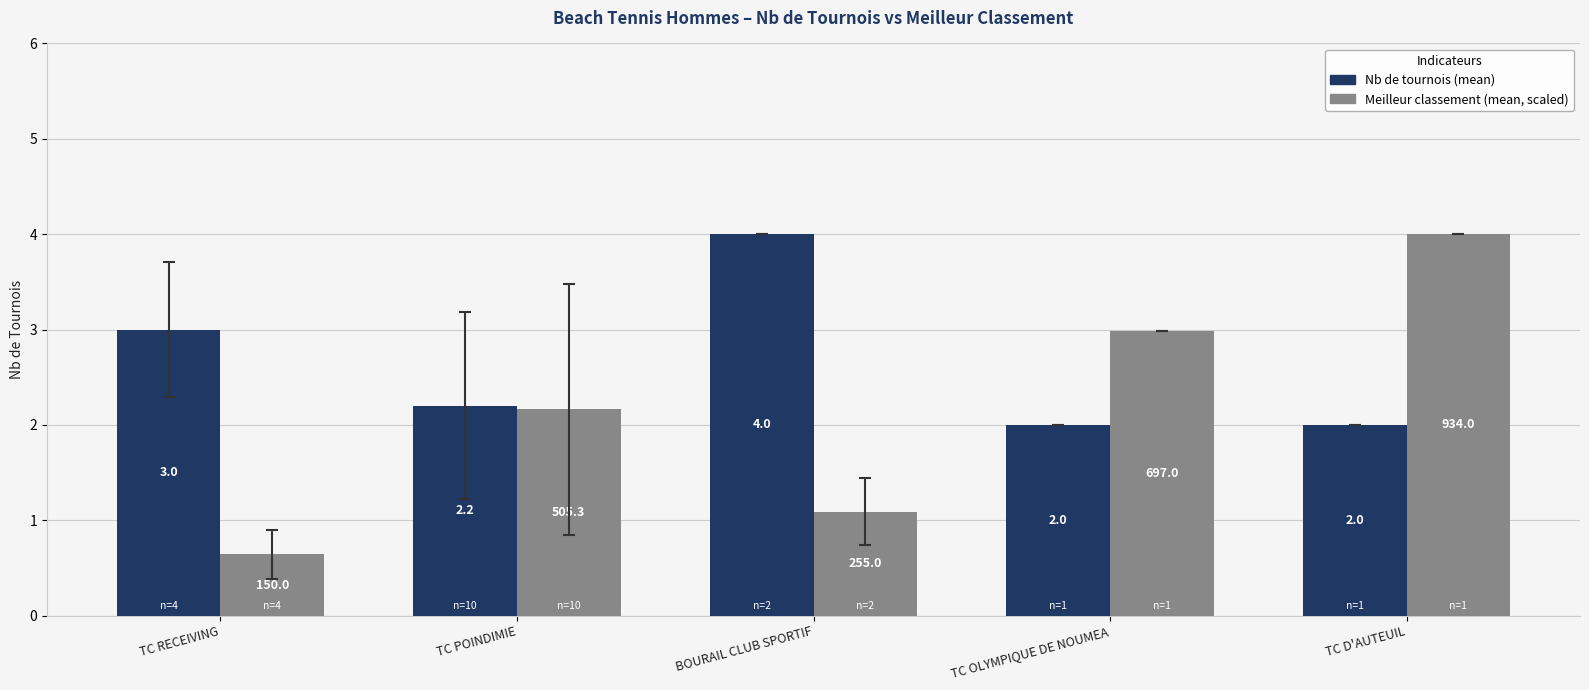

What is the difference between the highest and lowest values at TC D'AUTEUIL?

2.0